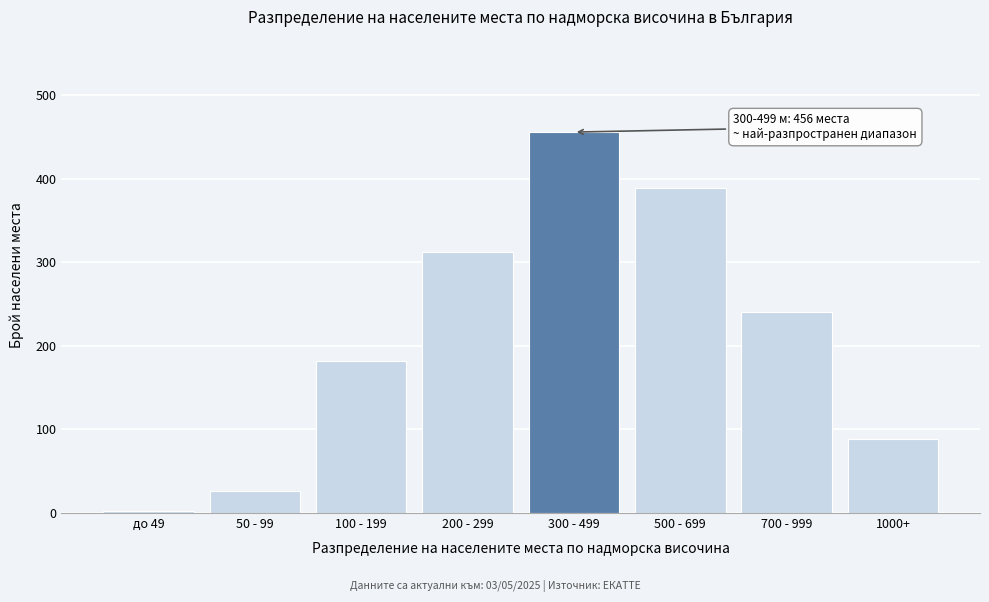

Reading left to right, extract all data points from this chart.

до 49=3	50 - 99=26	100 - 199=182	200 - 299=312	300 - 499=456	500 - 699=389	700 - 999=241	1000+=89